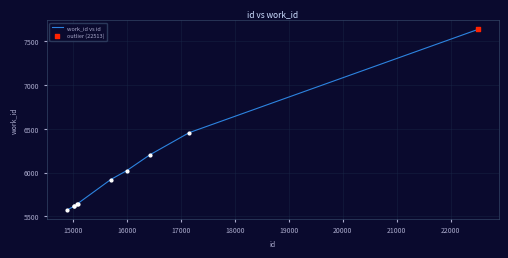

What is the difference between the maximum and minimum values?

2065